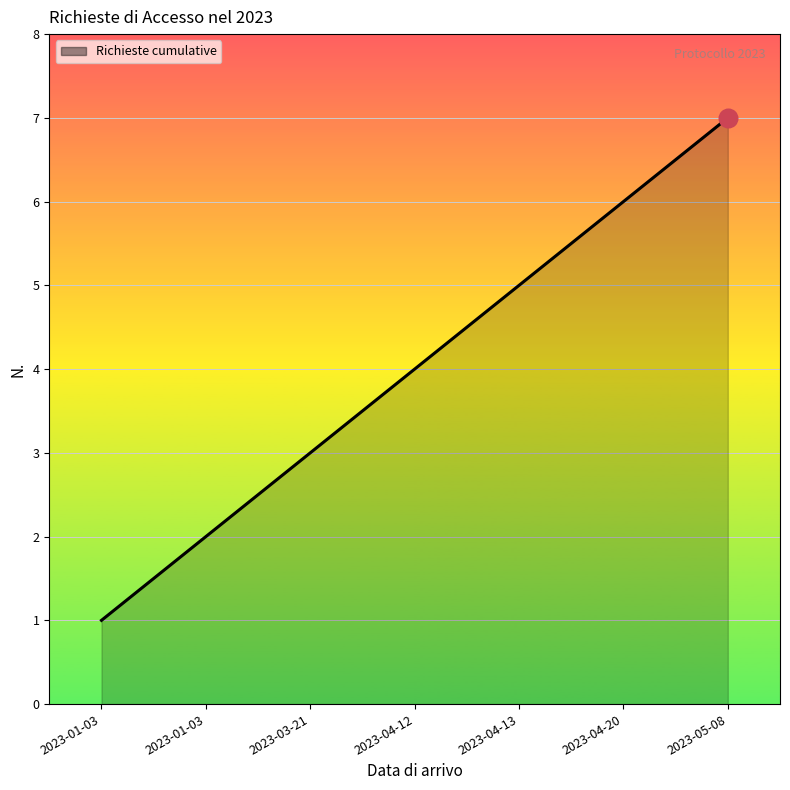

How many distinct data groups are displayed?

1